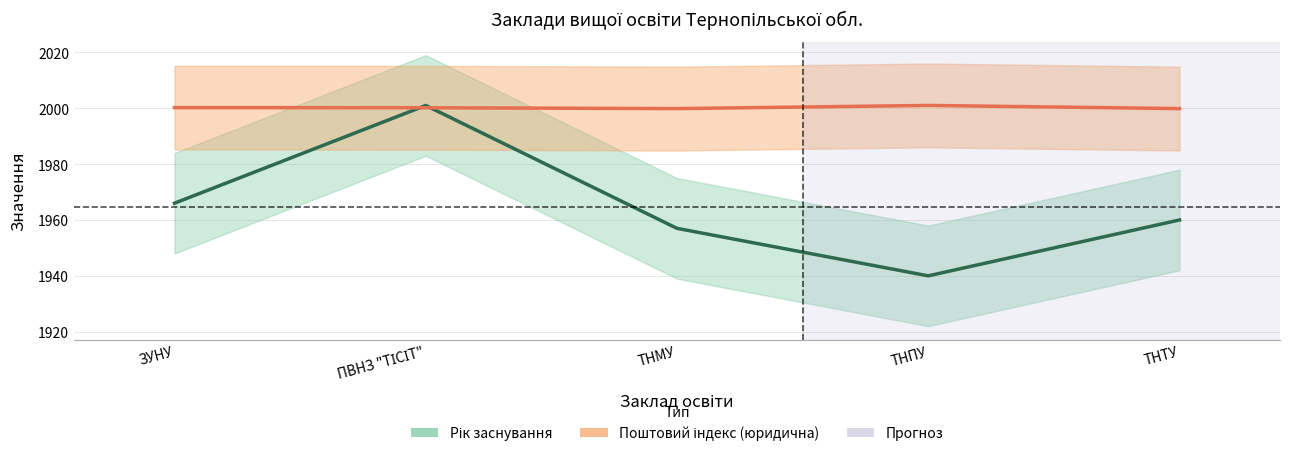

List the labels in order of Рік заснування value, smallest first.

ТНПУ, ТНМУ, ТНТУ, ЗУНУ, ПВНЗ "ТІСІТ"